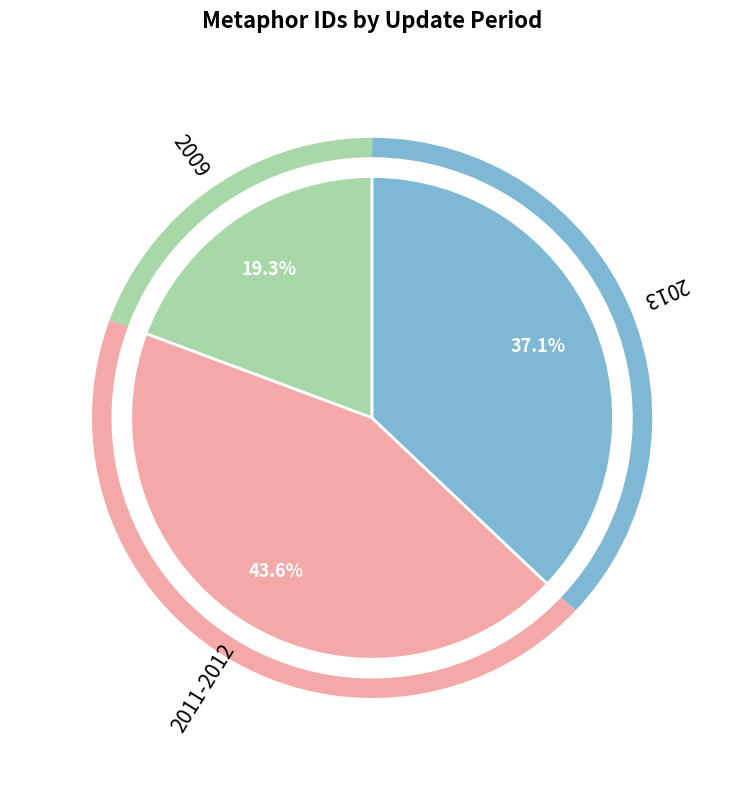

Combined, what portion of the pie is 2013 and 2011-2012?

80.7%